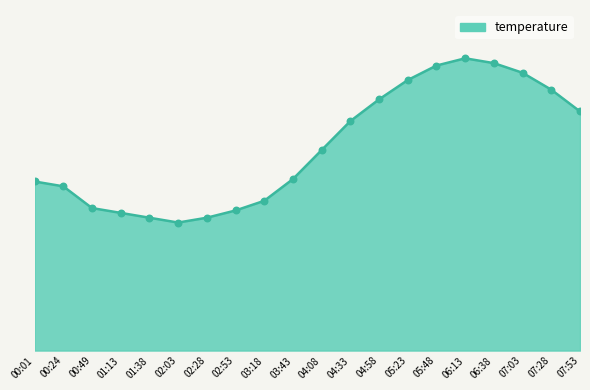

Between 02:28 and 04:58, which is larger?

04:58